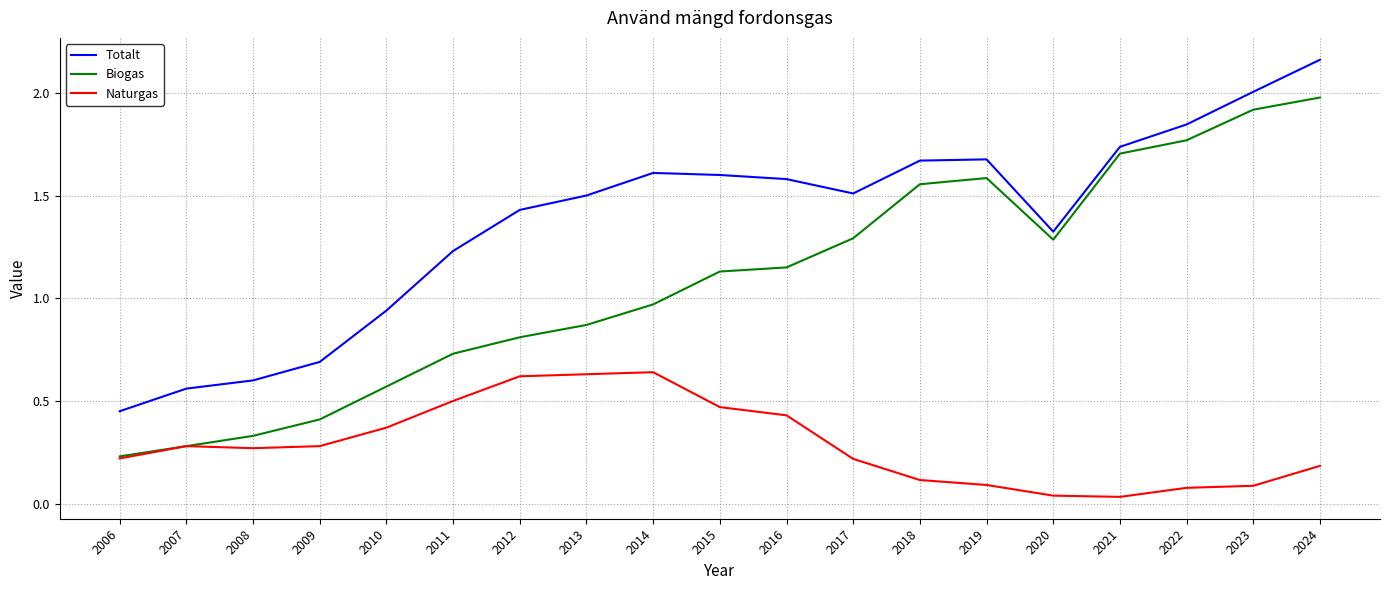

Is it true that Totalt equals 1.6 at 2014?

True